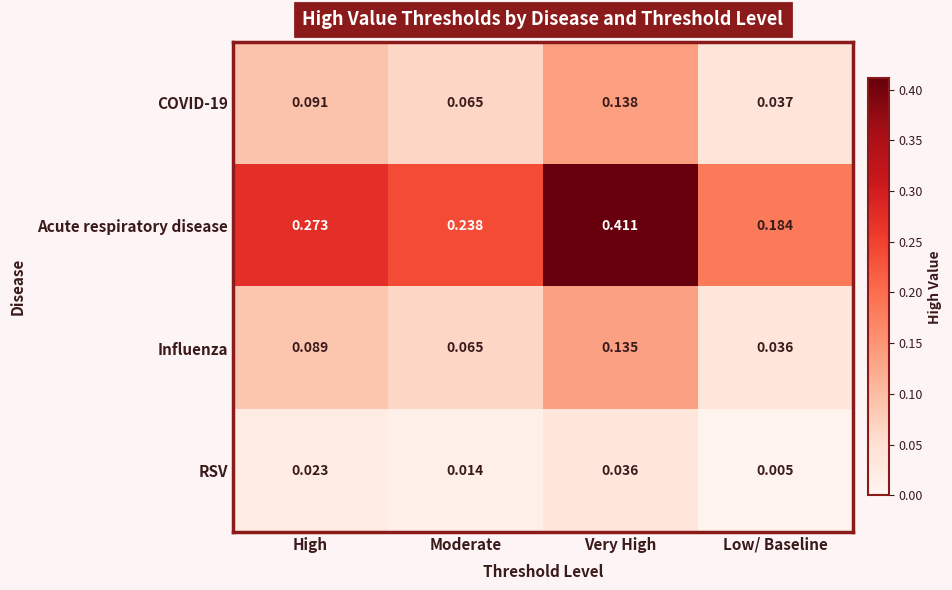

At which label is RSV closest to 0?

Low/ Baseline